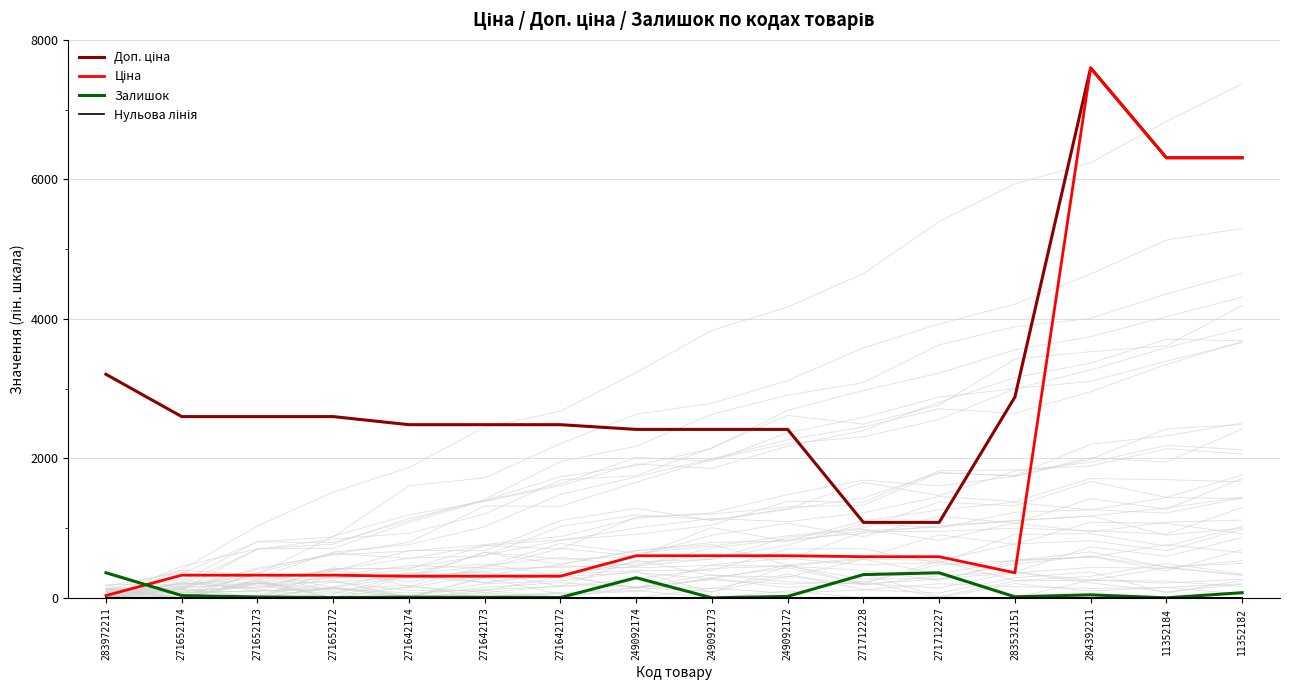

What is the difference between the Залишок values at 11352184 and 249092174?

288.0